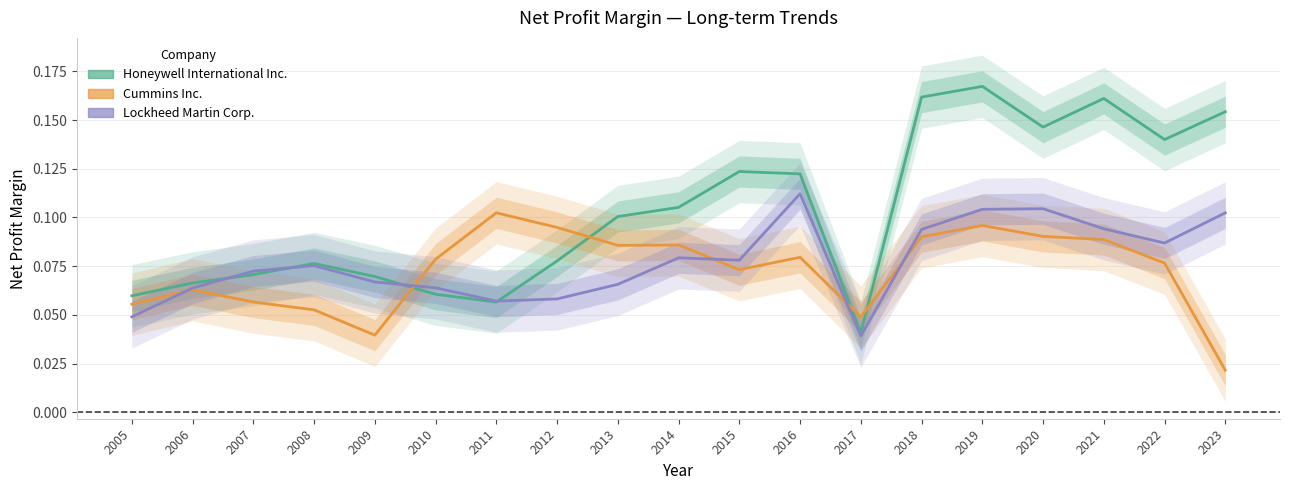

List the series in order of their peak value, highest first.

Honeywell International Inc., Lockheed Martin Corp., Cummins Inc.